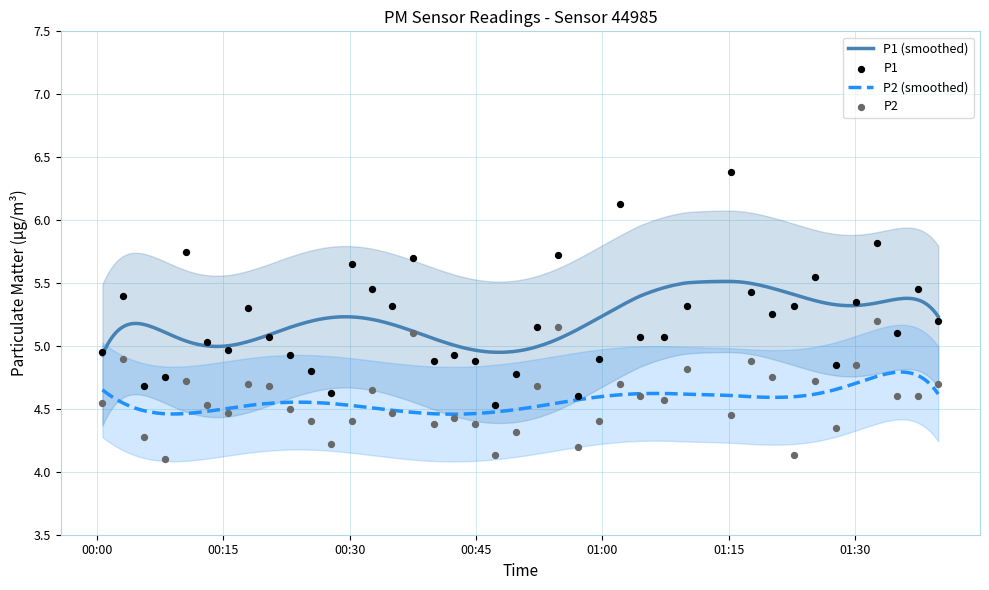

What are all the series names shown in the legend?

P1, P2